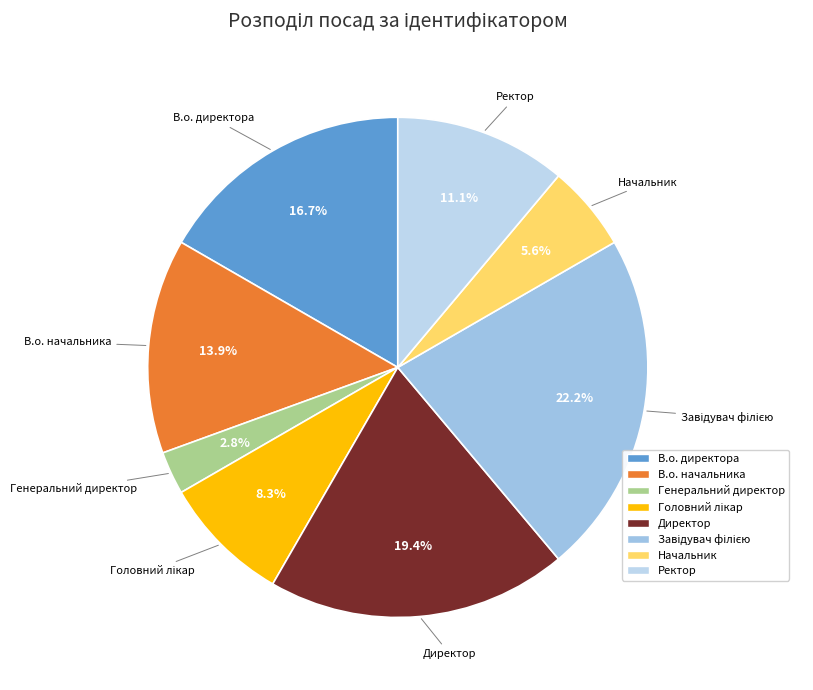

How many segments does this pie chart have?

8